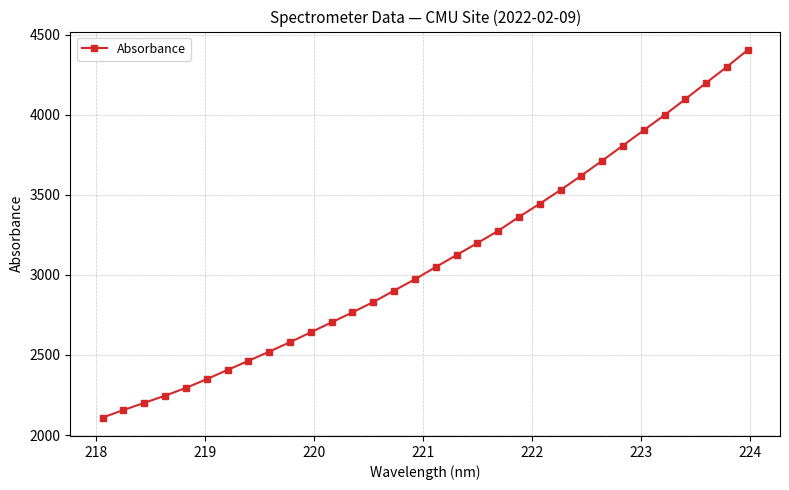

What is the sum of all values?

99169.7